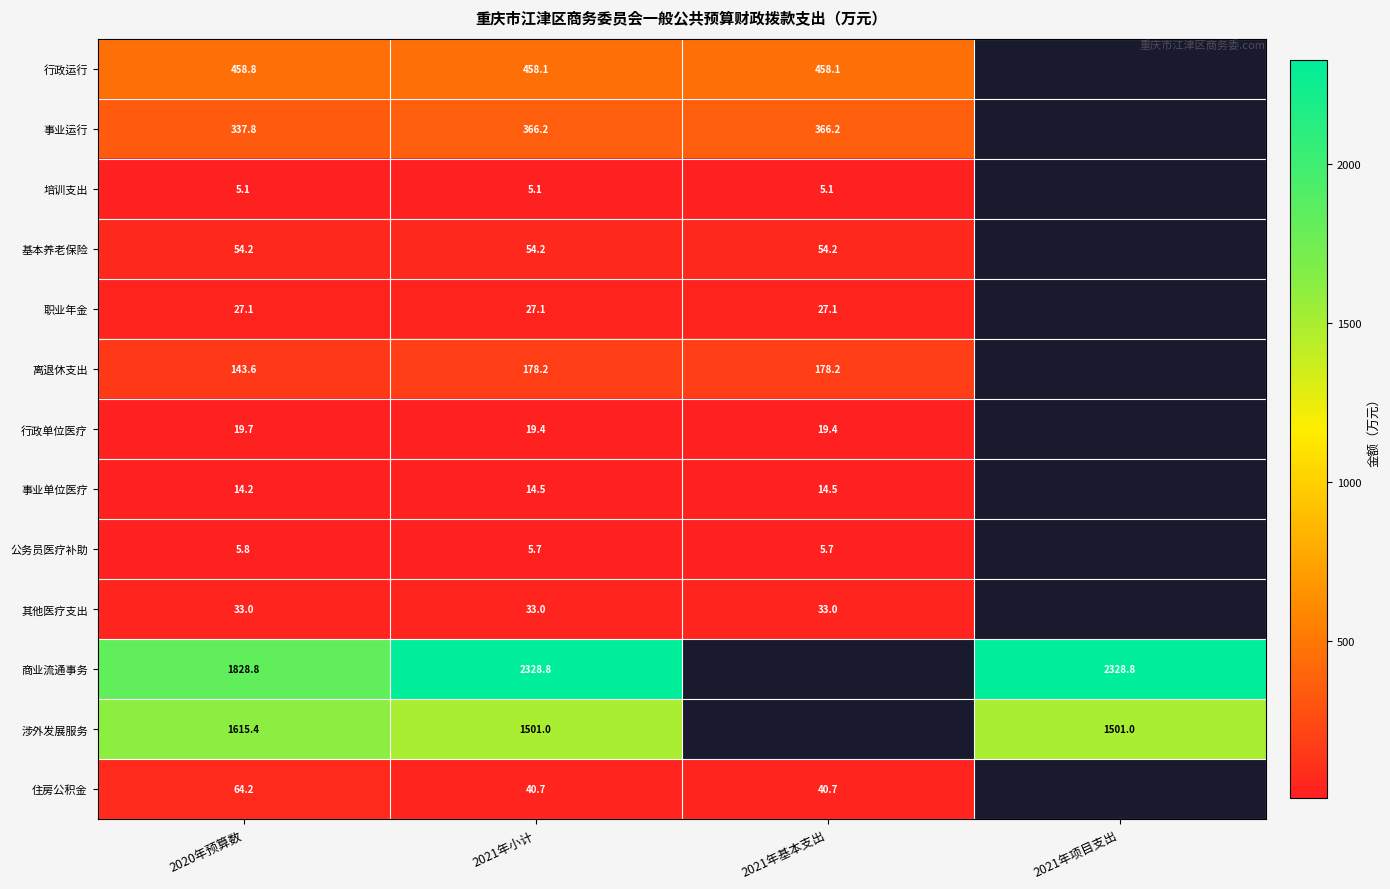

Rank the series at 2020年预算数 from lowest to highest value.

培训支出, 公务员医疗补助, 事业单位医疗, 行政单位医疗, 职业年金, 其他医疗支出, 基本养老保险, 住房公积金, 离退休支出, 事业运行, 行政运行, 涉外发展服务, 商业流通事务